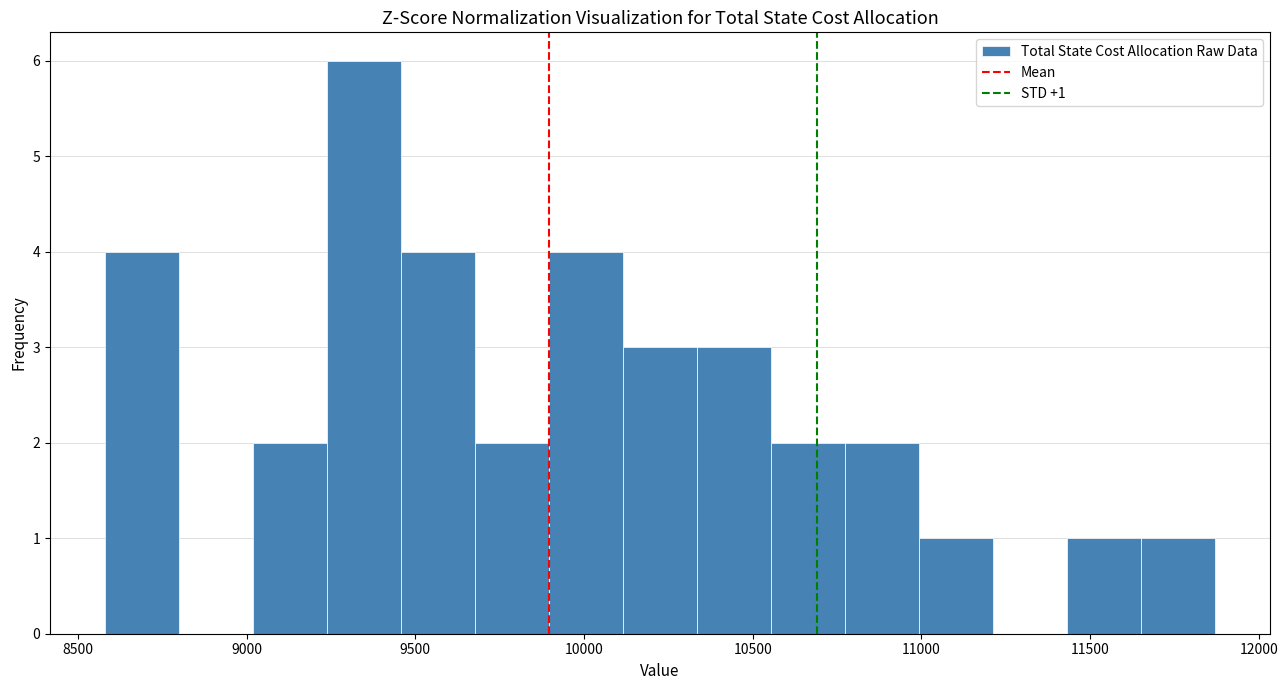

Which range on the x-axis has the tallest bar?

9250 to 9450